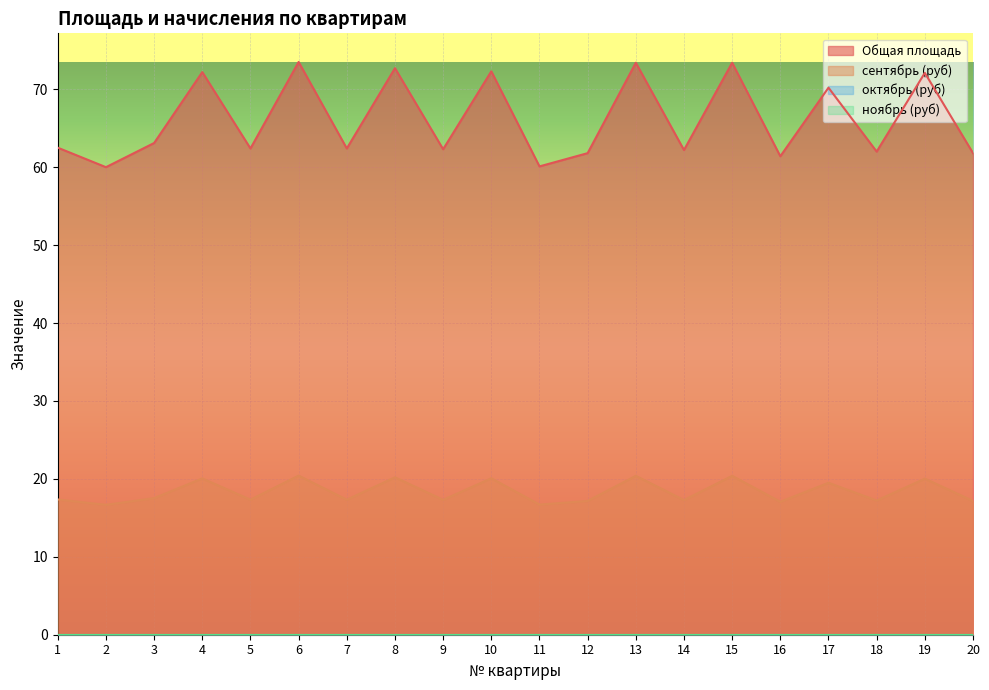

The сентябрь (руб) series shows 20.4 at 13. True or false?

True